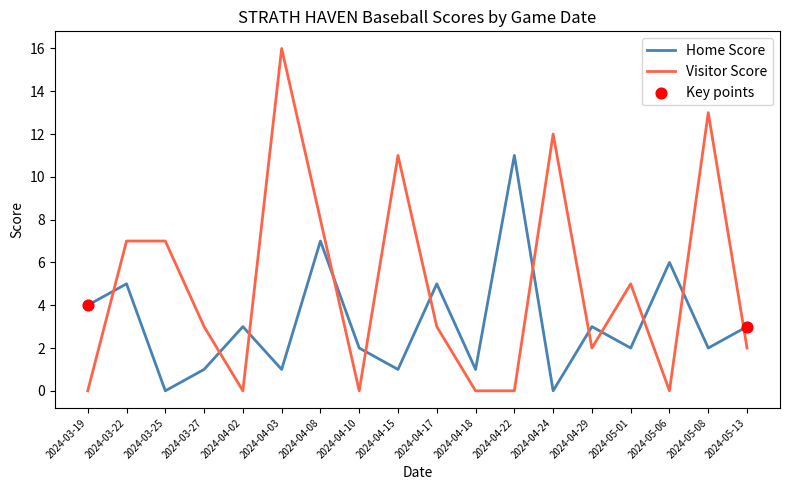

Is the value of Visitor Score at 2024-03-19 greater than the value of Home Score at 2024-05-06?

No